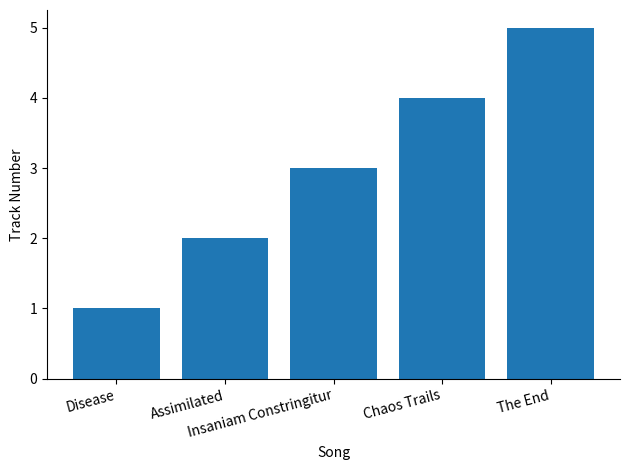

What is the label of the 2nd bar from the left?

Assimilated